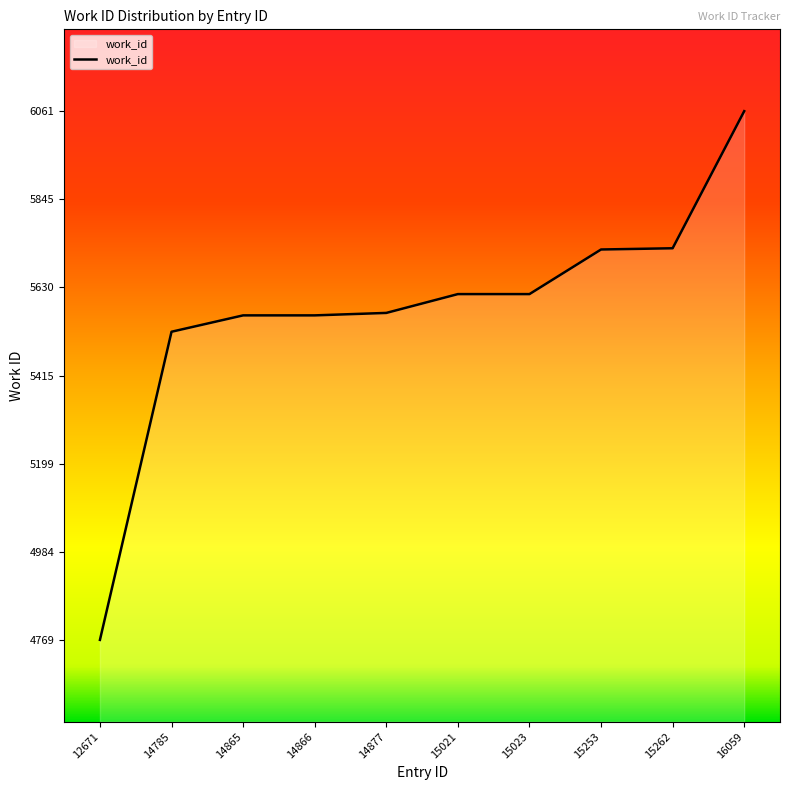

What is the change in value from 14866 to 16059?

+499